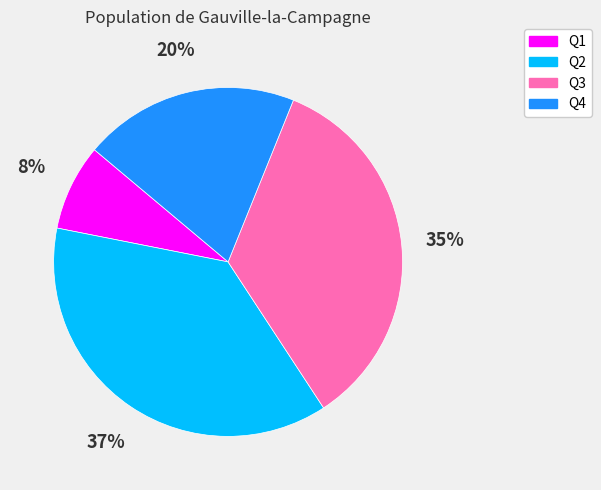

Is it true that Q4 is 27% of the pie?

False